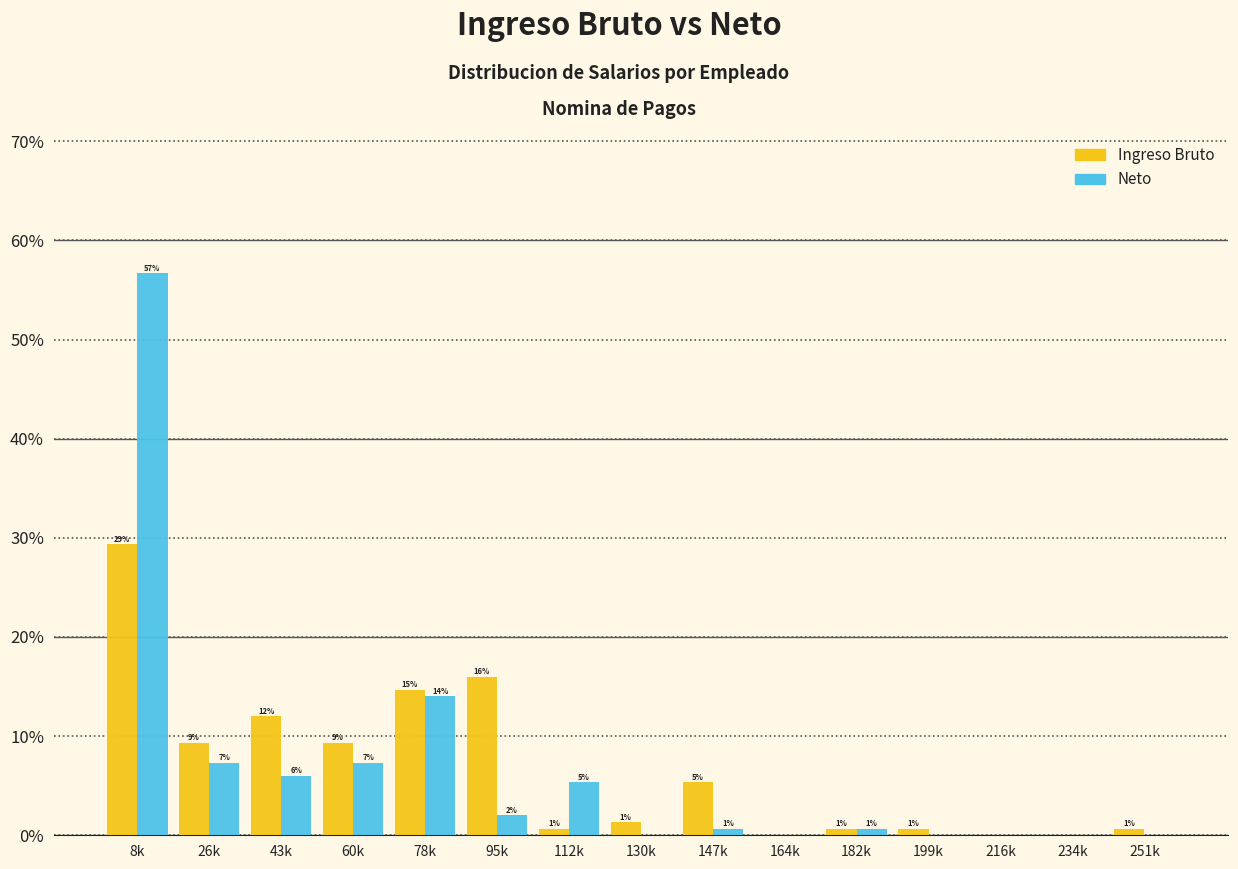

What are all the series names shown in the legend?

Ingreso Bruto, Neto